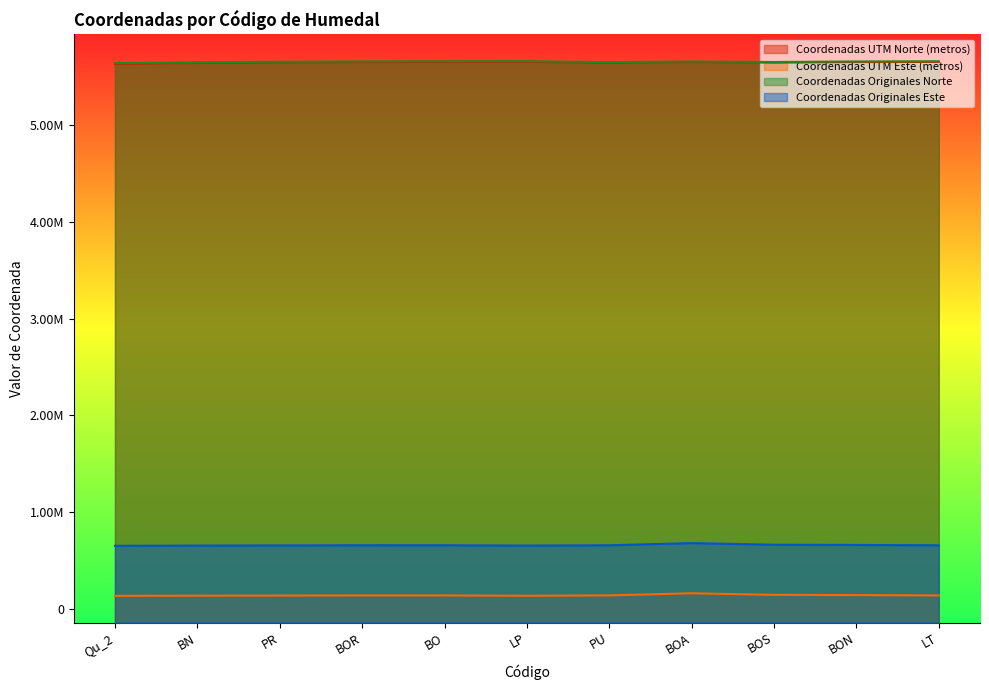

What is the difference between the maximum and minimum values in the Coordenadas UTM Norte (metros) series?

20123.5